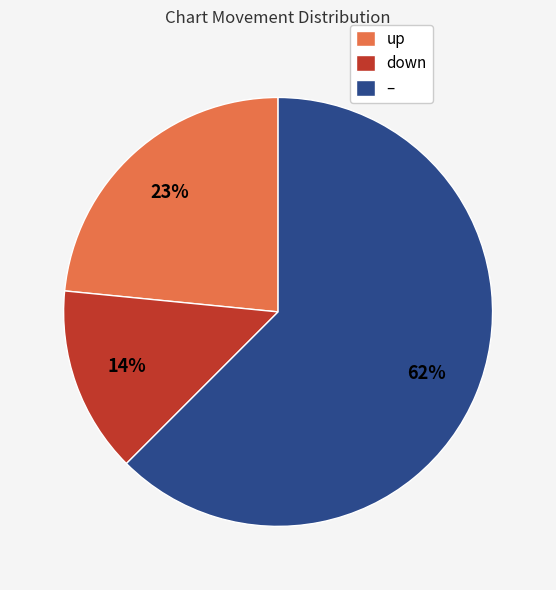

Rank the categories by value from highest to lowest.

–, up, down